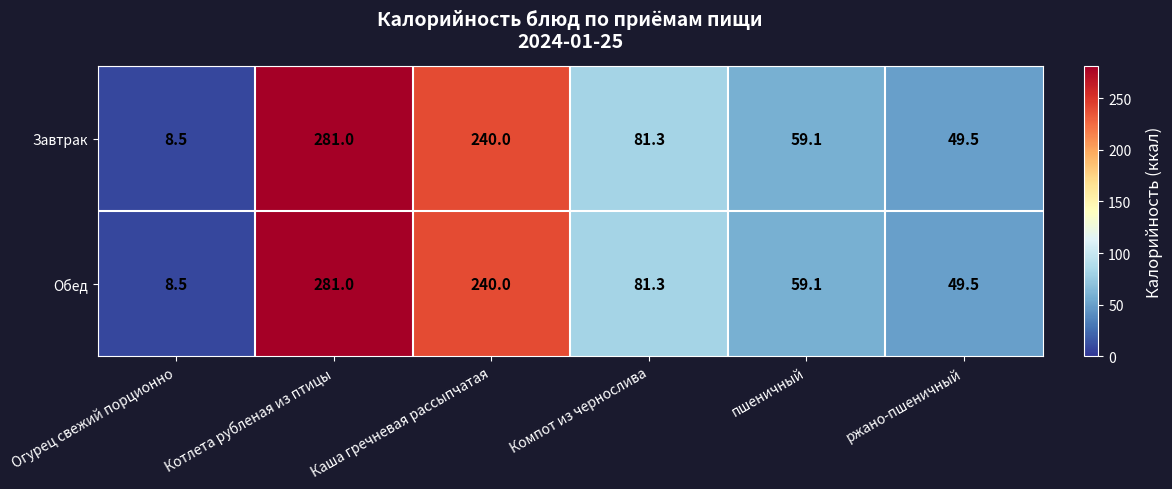

List the labels in order of Обед value, smallest first.

Огурец свежий порционно, ржано-пшеничный, пшеничный, Компот из чернослива, Каша гречневая рассыпчатая, Котлета рубленая из птицы